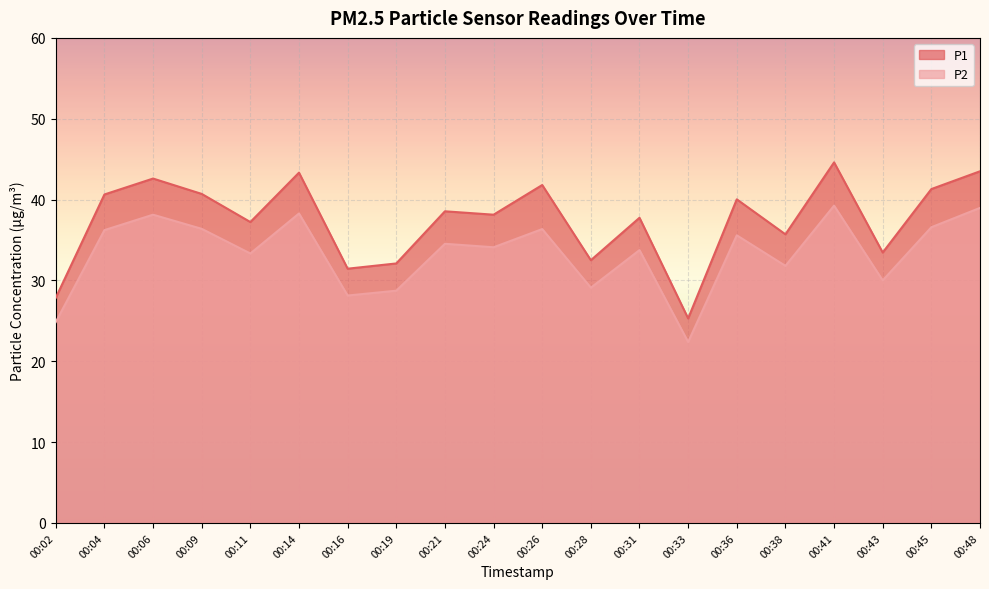

True or false: P1 and P2 cross at least once.

False